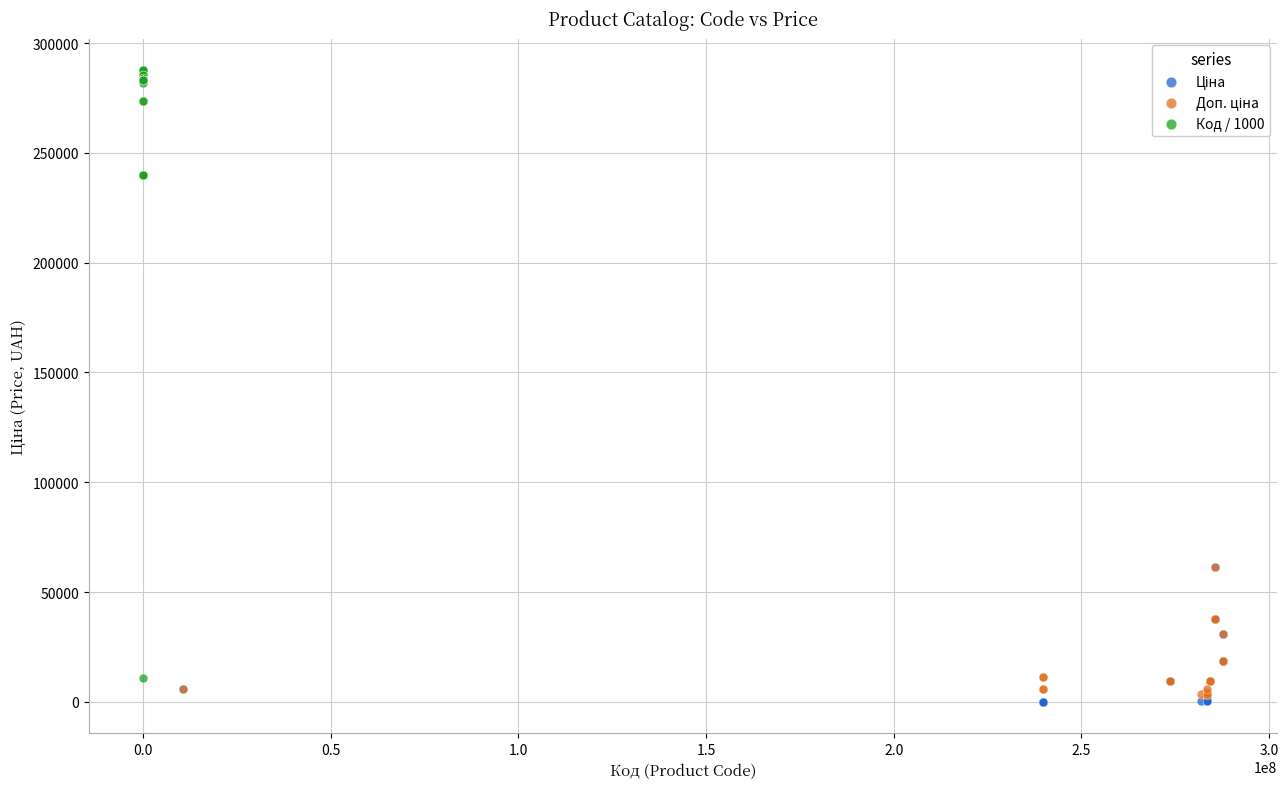

Which series has the widest spread of Y values?

Код / 1000